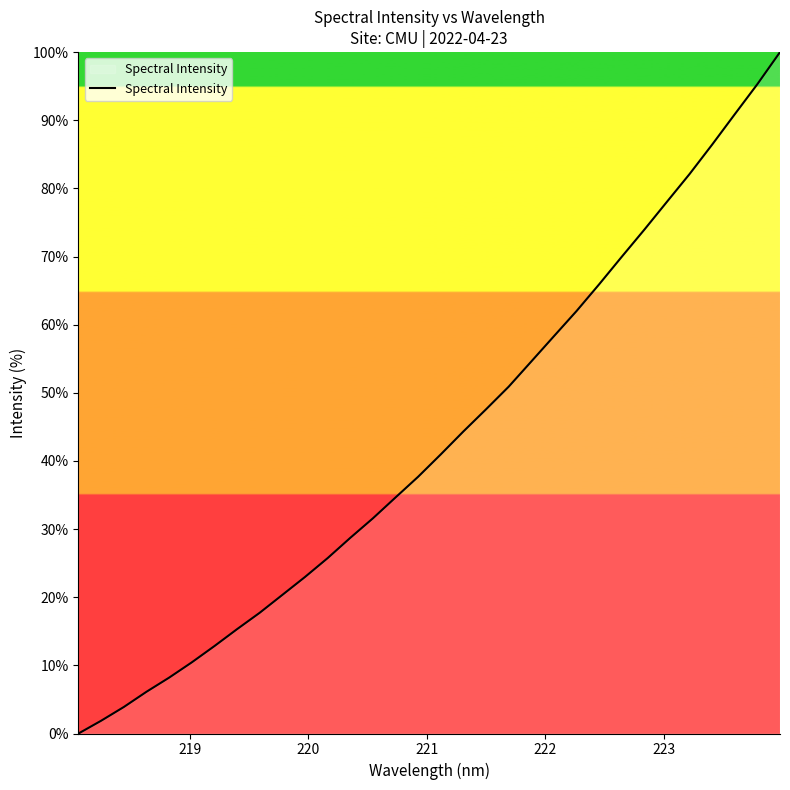

What is the greatest value displayed?

100.0